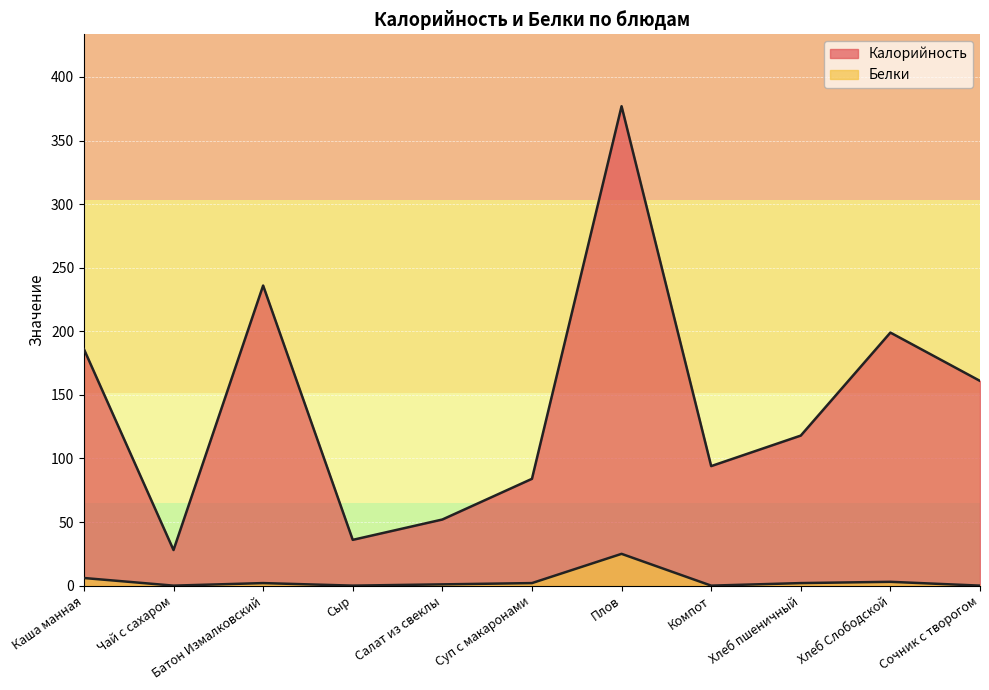

True or false: Белки and Калорийность cross at least once.

False